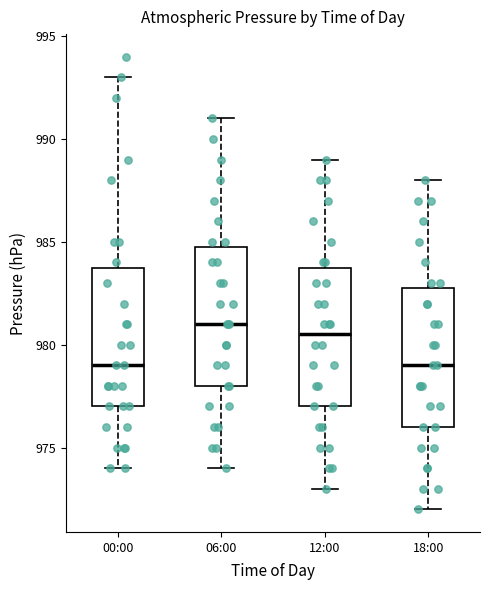

Which box's median line is the highest?

06:00